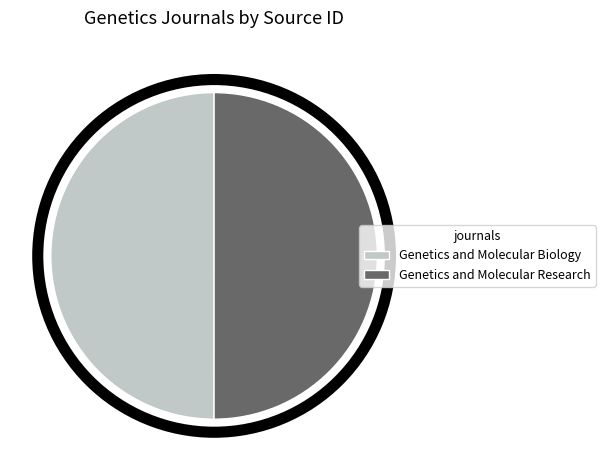

What is the ratio of the value at Genetics and Molecular Biology to the value at Genetics and Molecular Research?

1.0